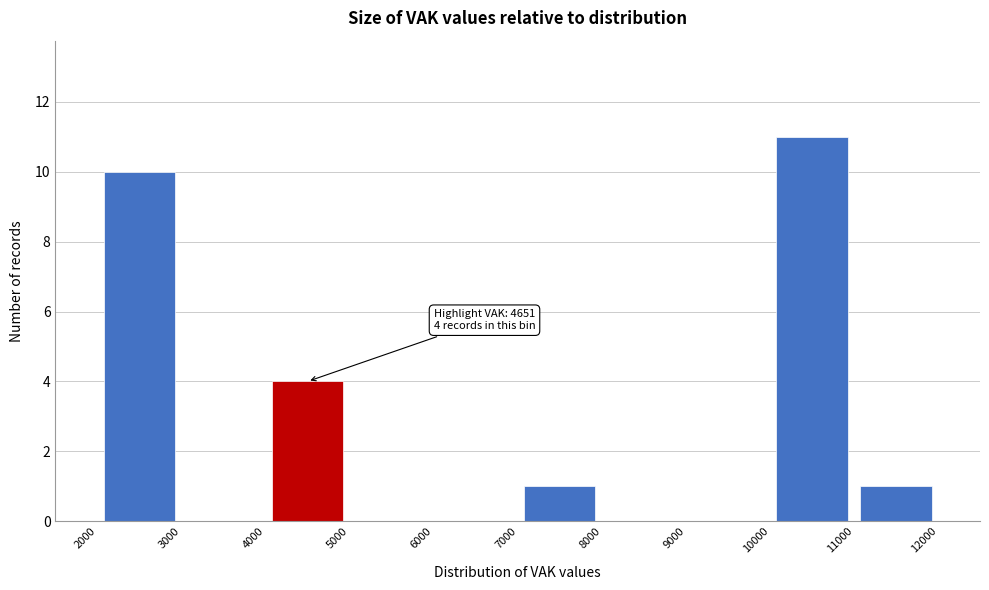

Which range on the x-axis has the tallest bar?

10000 to 11000